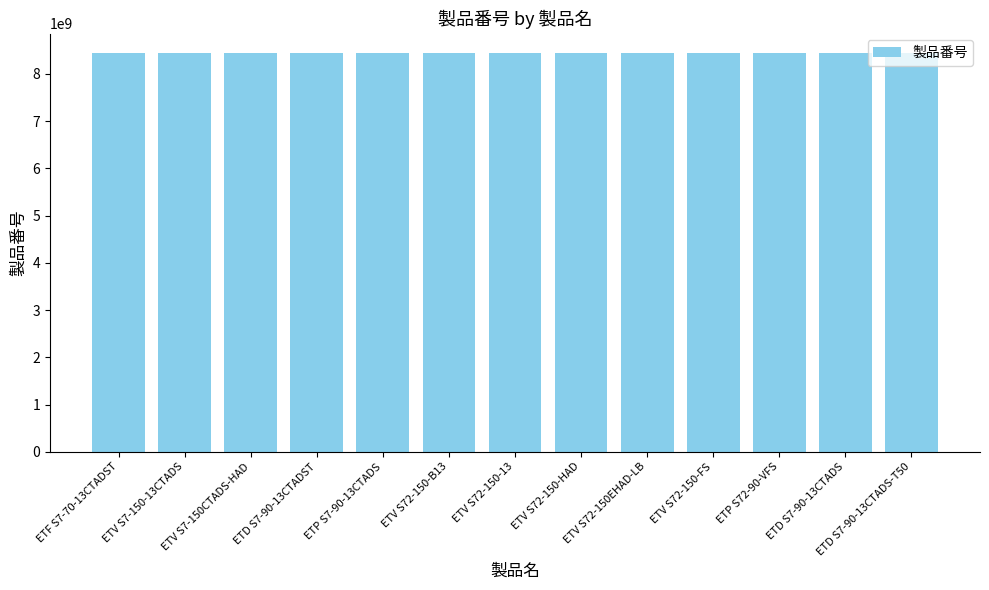

What is the difference between the maximum and second lowest values?

102668